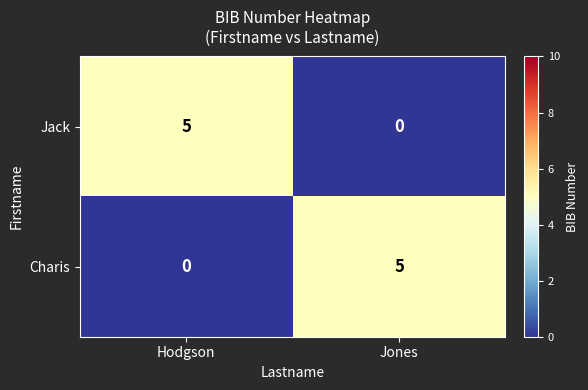

At how many categories does at least one series exceed 0?

2